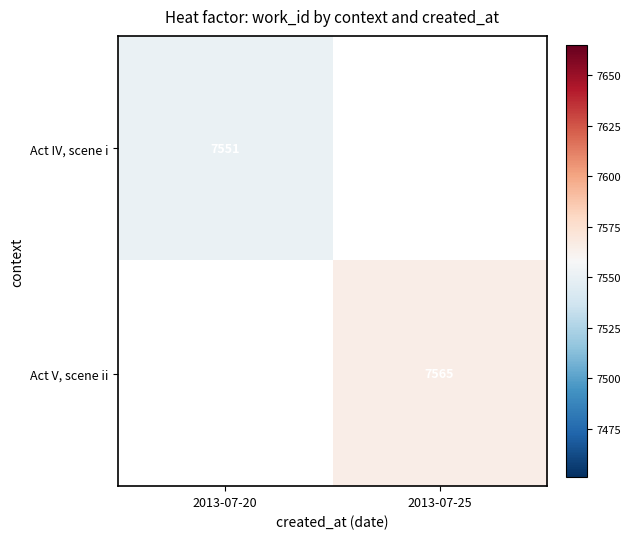

Which category has the lowest value across all series?

2013-07-20